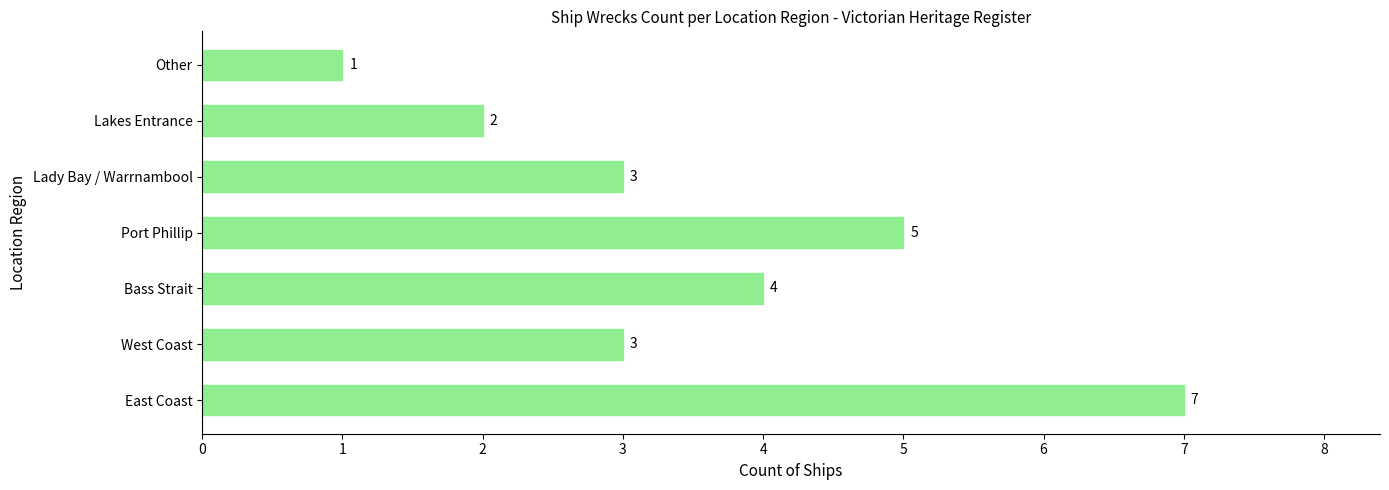

Between Bass Strait and West Coast, which is larger?

Bass Strait